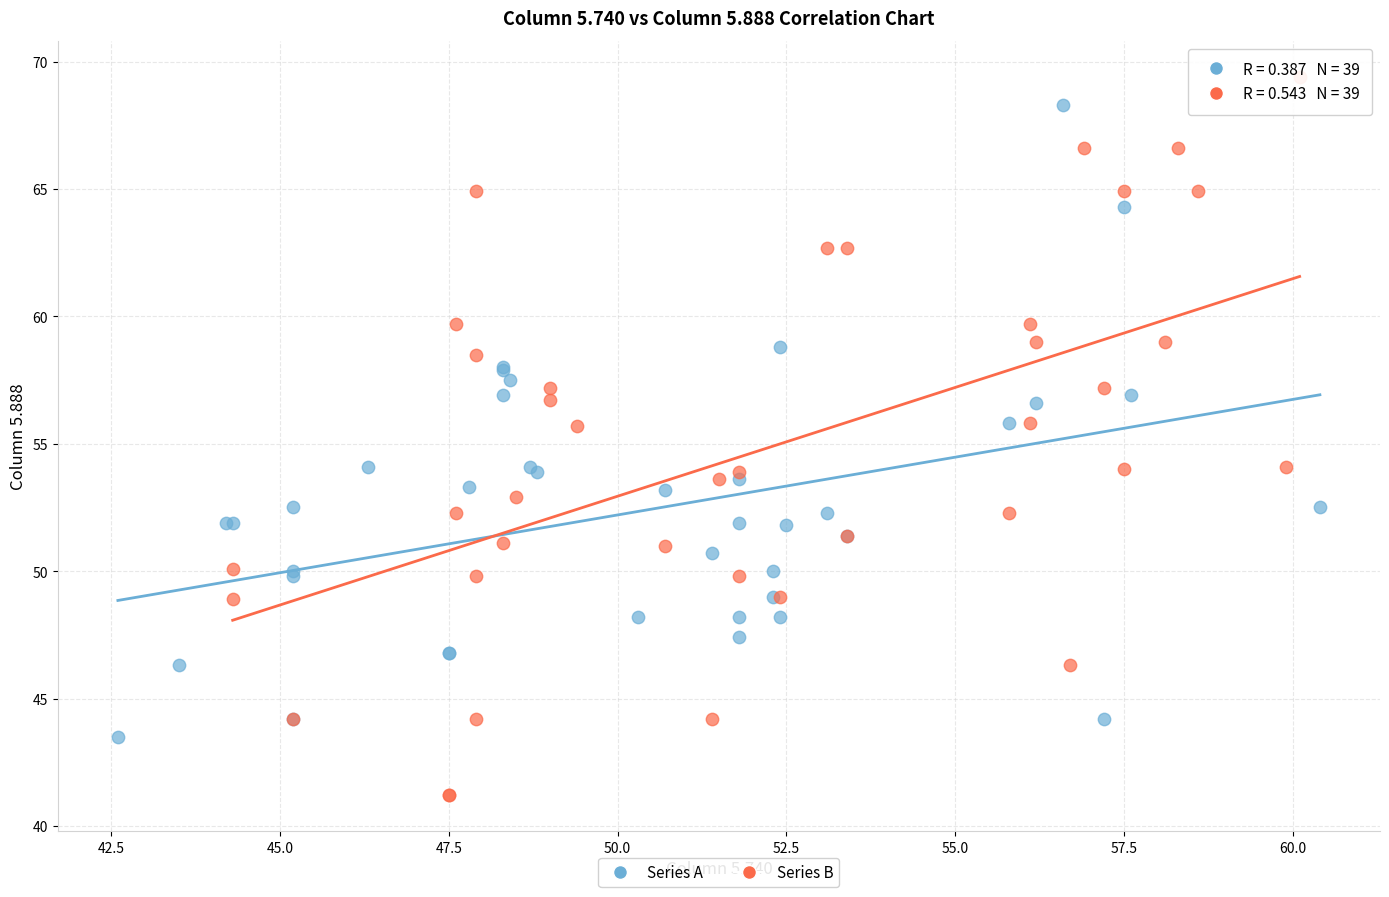

Which series has the largest Y range (max minus min)?

Series B